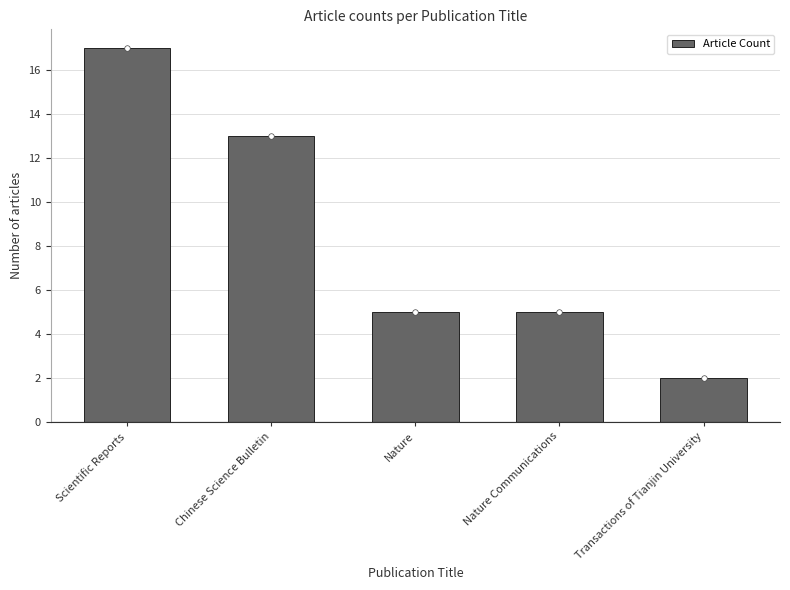

What is the value of the 3rd bar from the left?

5